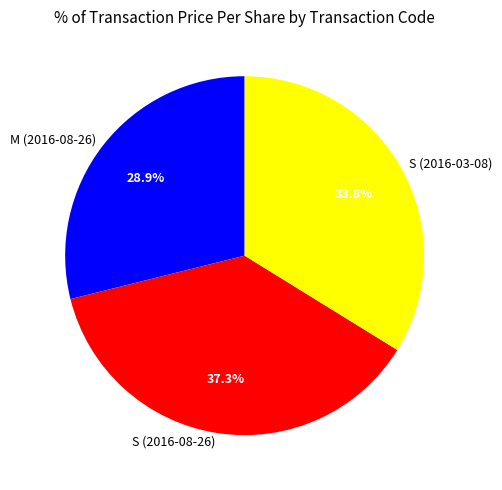

Count the number of slices in the pie.

3